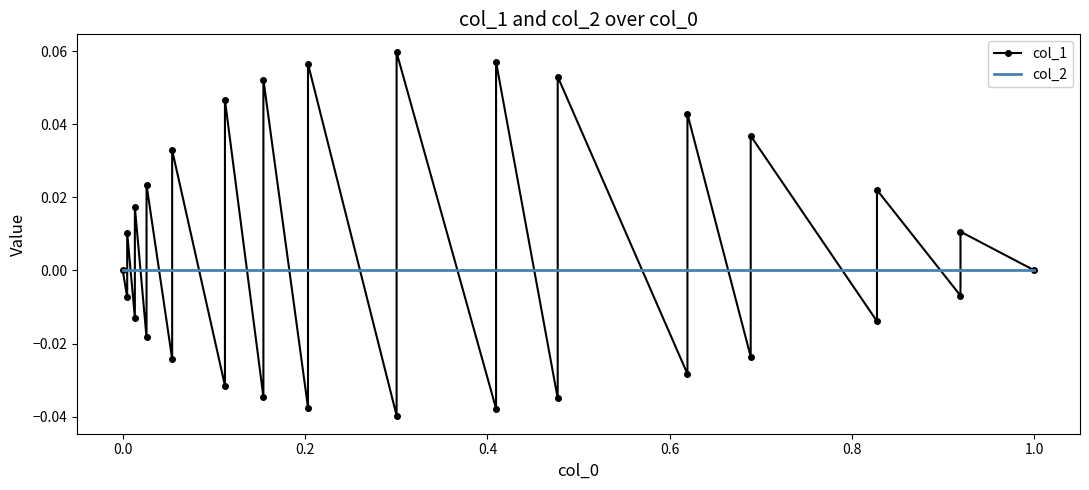

True or false: col_1 has a value of -0.0 at 11.

False